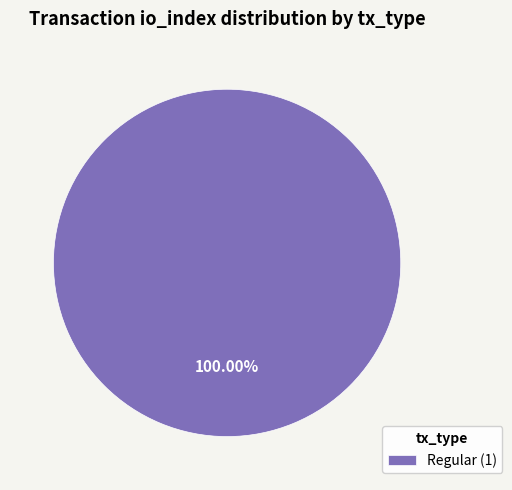

How many slices are in this pie chart?

1